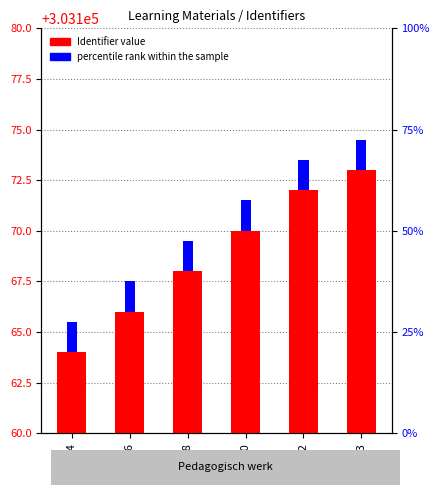

Does the chart contain any negative values?

No